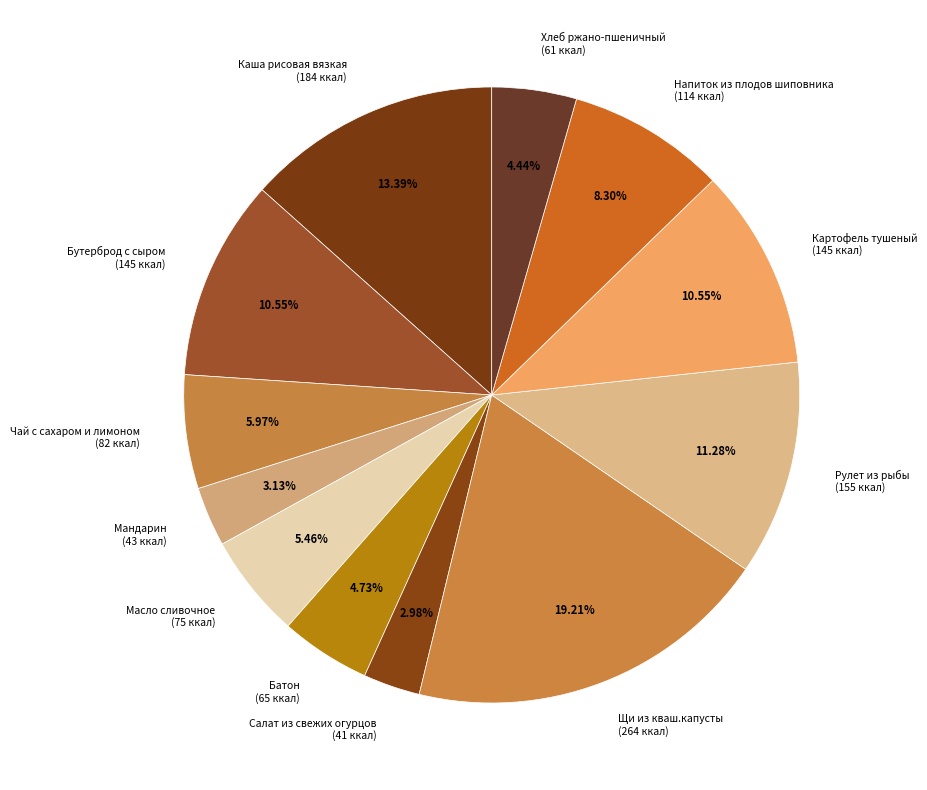

Do Батон (65 ккал) and Рулет из рыбы (155 ккал) together represent more than half of the pie?

No